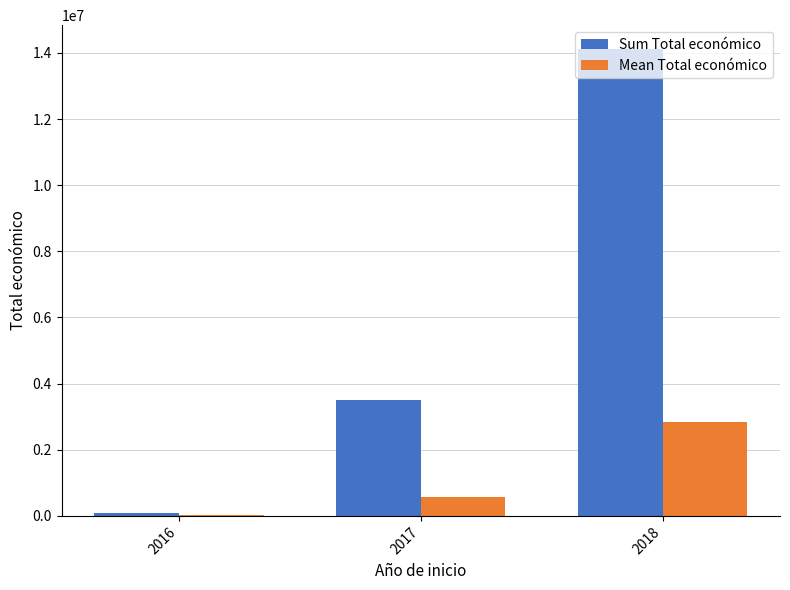

The value of Mean Total económico at 2017 is 131924.6. True or false?

False